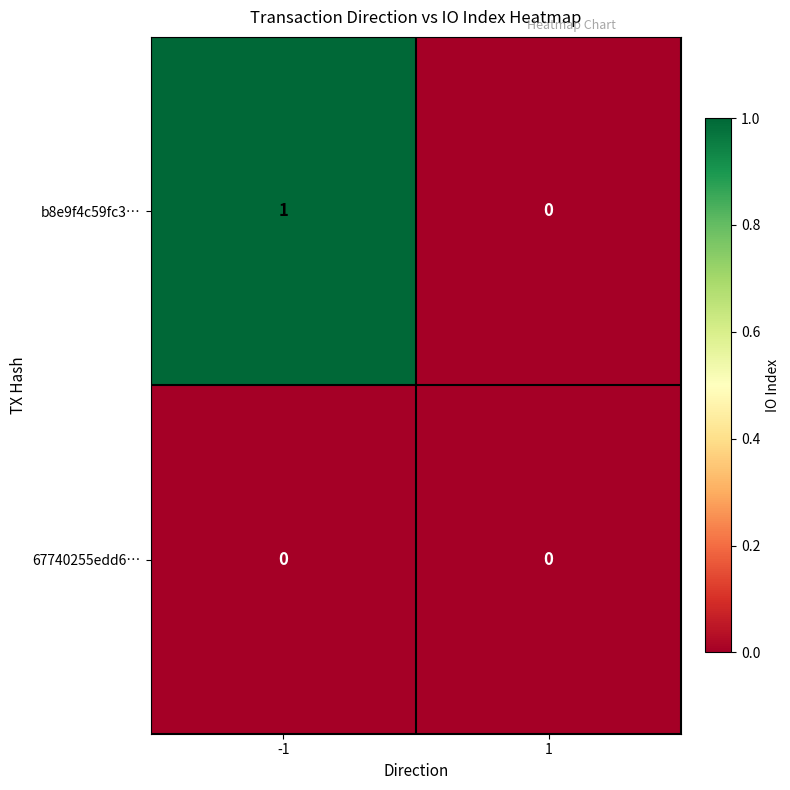

Which series changed the most between -1 and 1?

b8e9f4c59fc3…